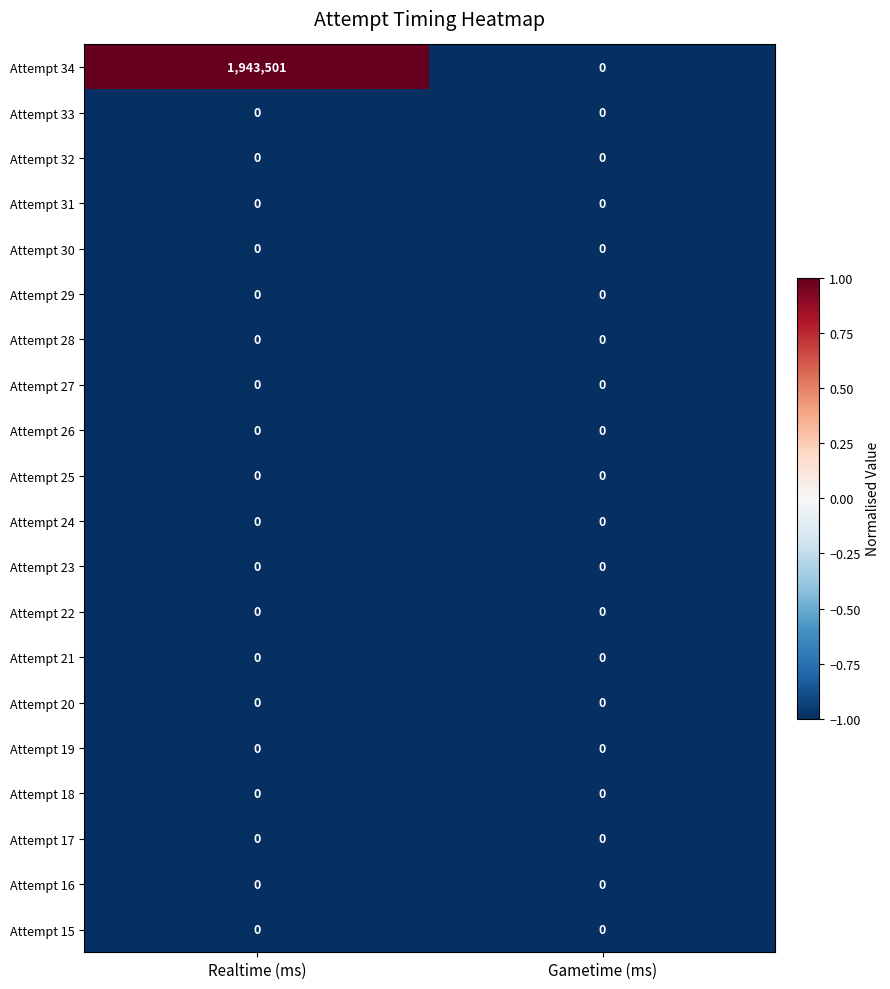

What is the maximum value shown in the chart?

1943501